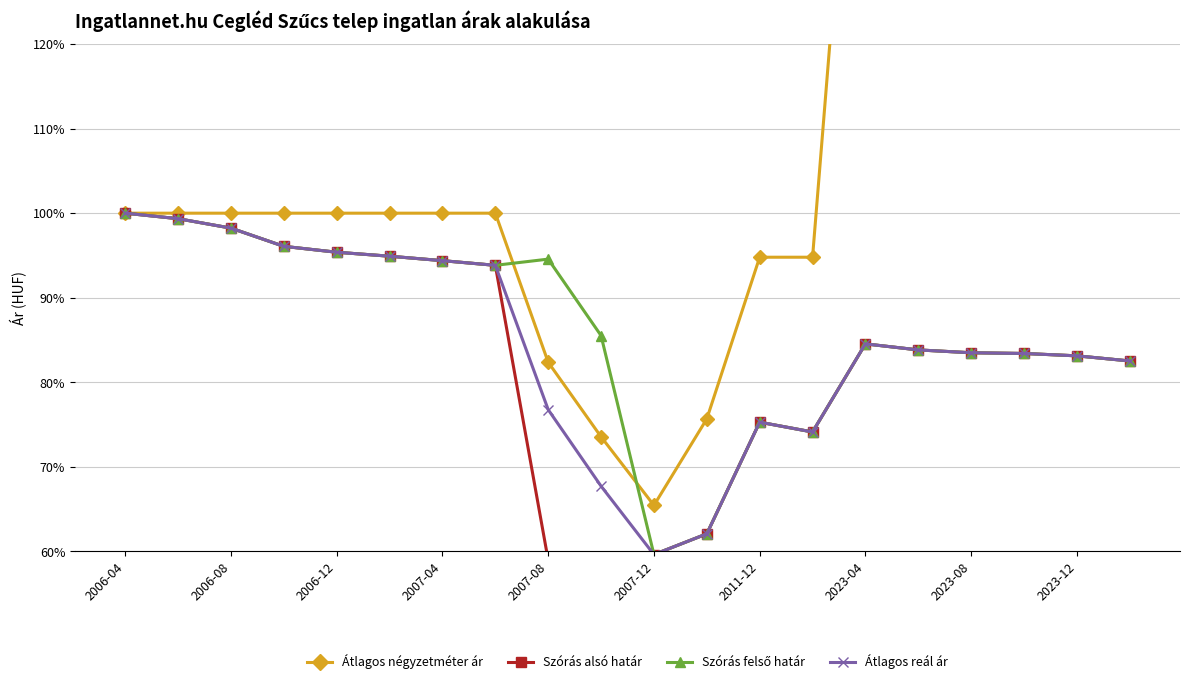

Is it true that Átlagos reál ár equals 83.1 at 2023-12?

True